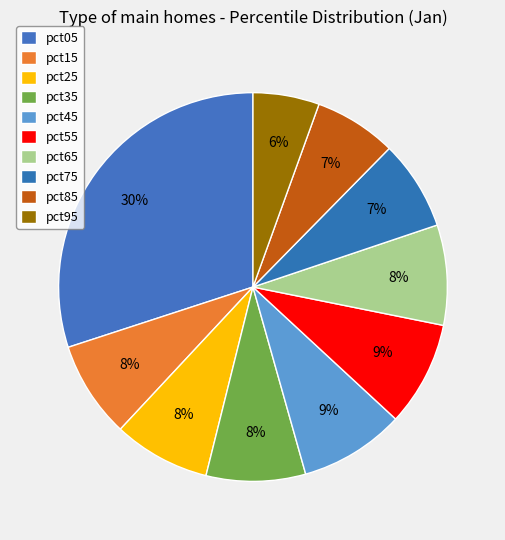

True or false: pct25 accounts for 8% of the total.

True